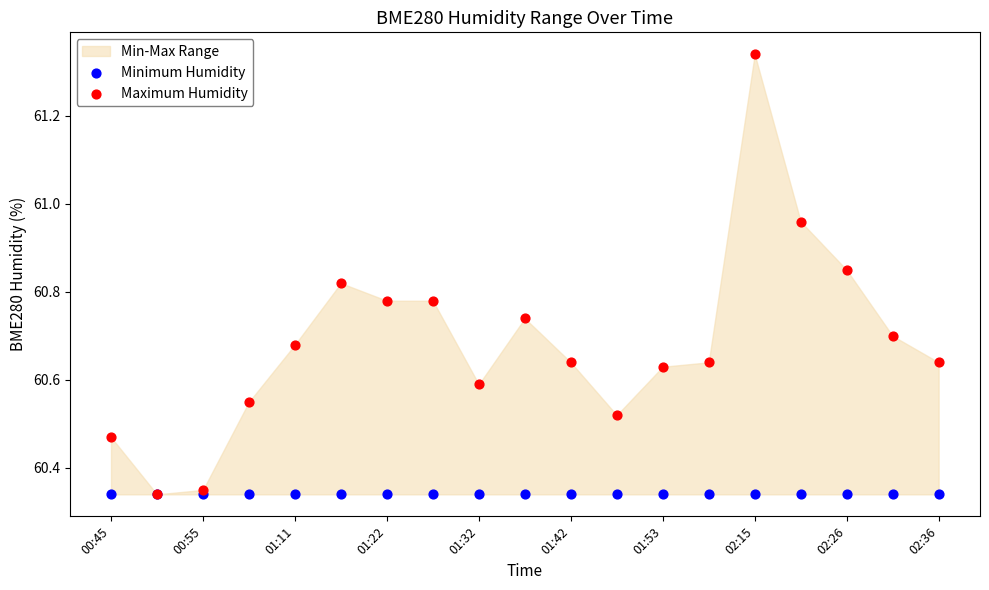

Which series has the widest spread of Y values?

Maximum Humidity